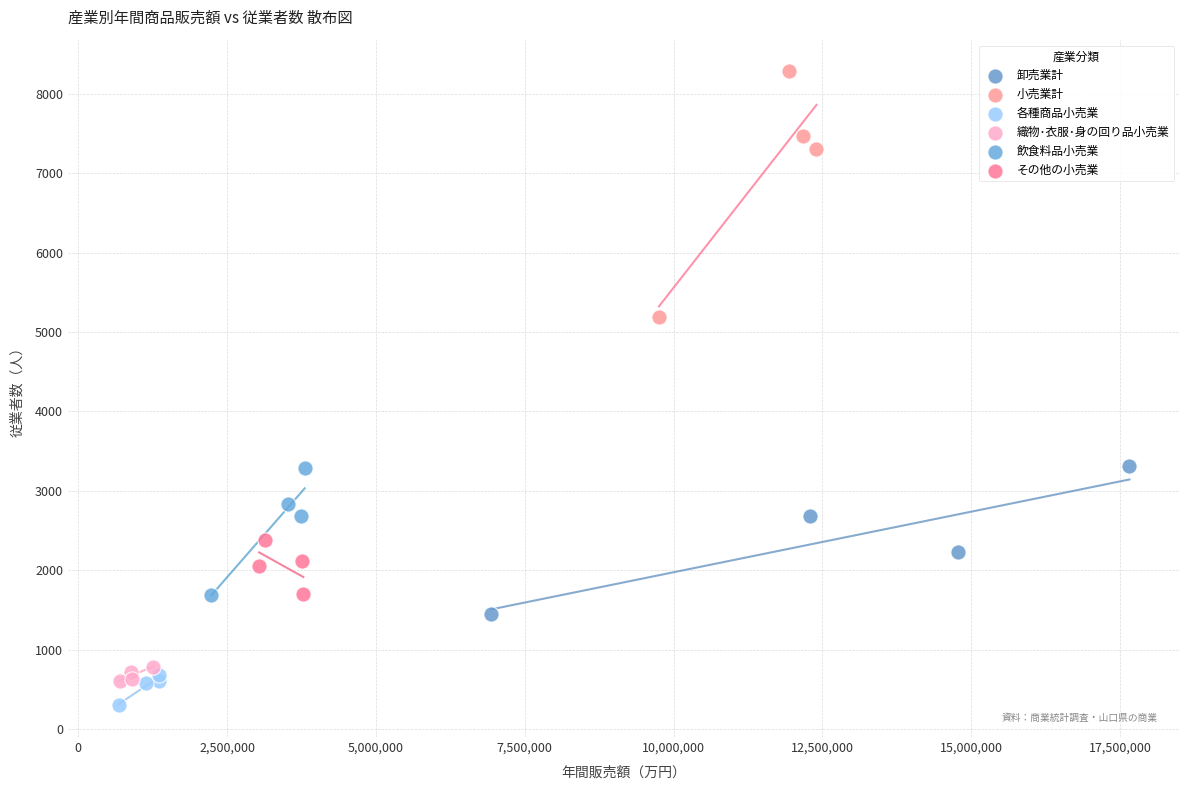

What are all the series names shown in the legend?

卸売業計, 小売業計, 各種商品小売業, 織物･衣服･身の回り品小売業, 飲食料品小売業, その他の小売業